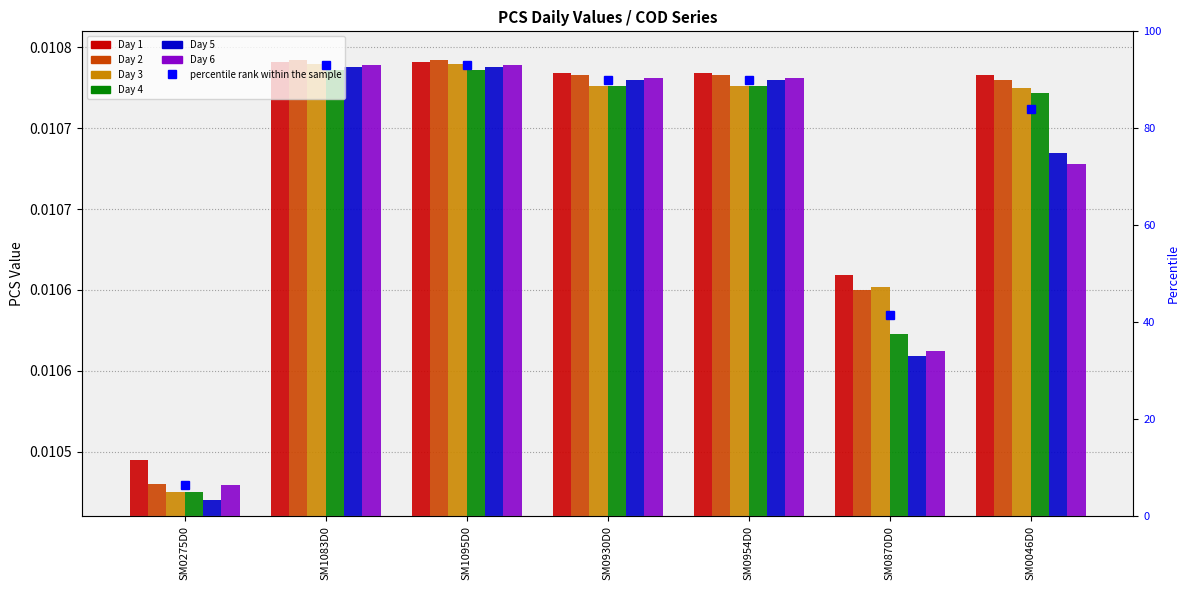

Is it true that Day 1 equals 0.0 at SM0046D0?

False